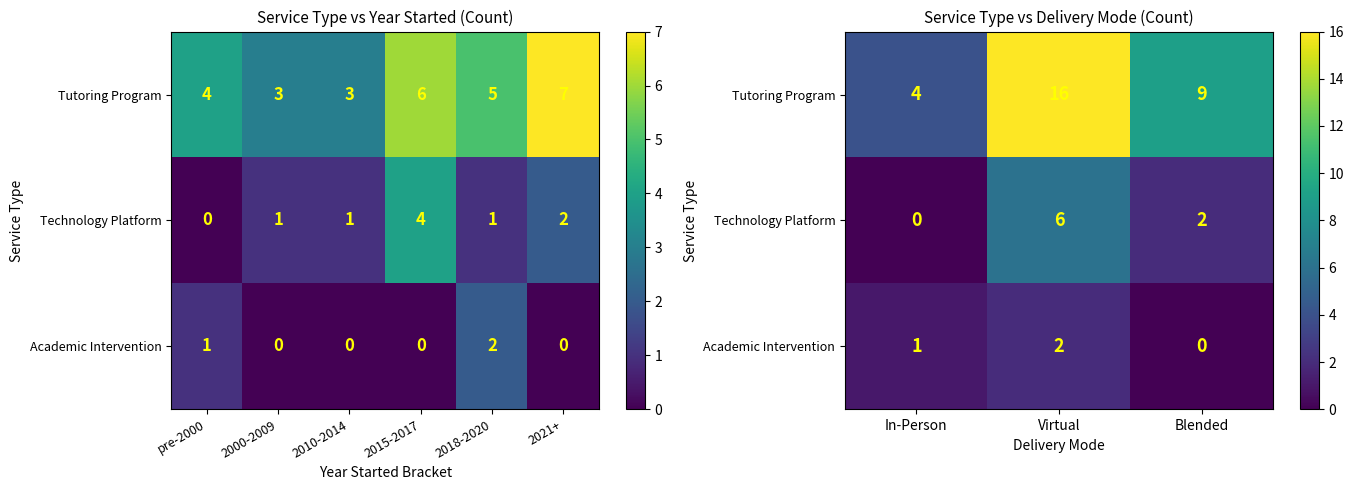

How many values in the Technology Platform series exceed 2?

1